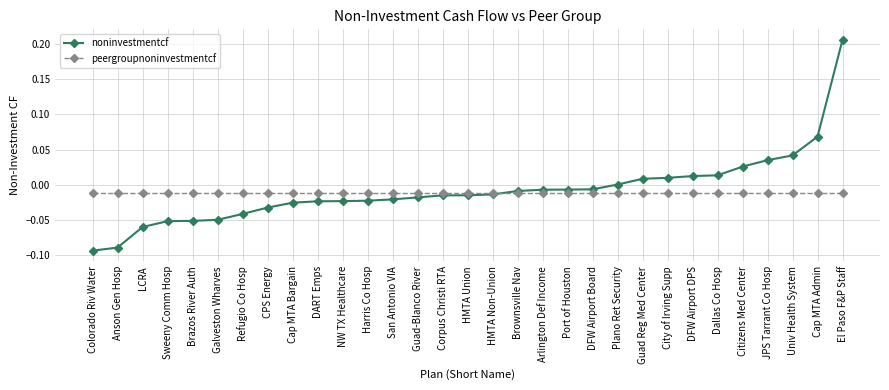

At which label does noninvestmentcf reach its peak?

El Paso F&P Staff